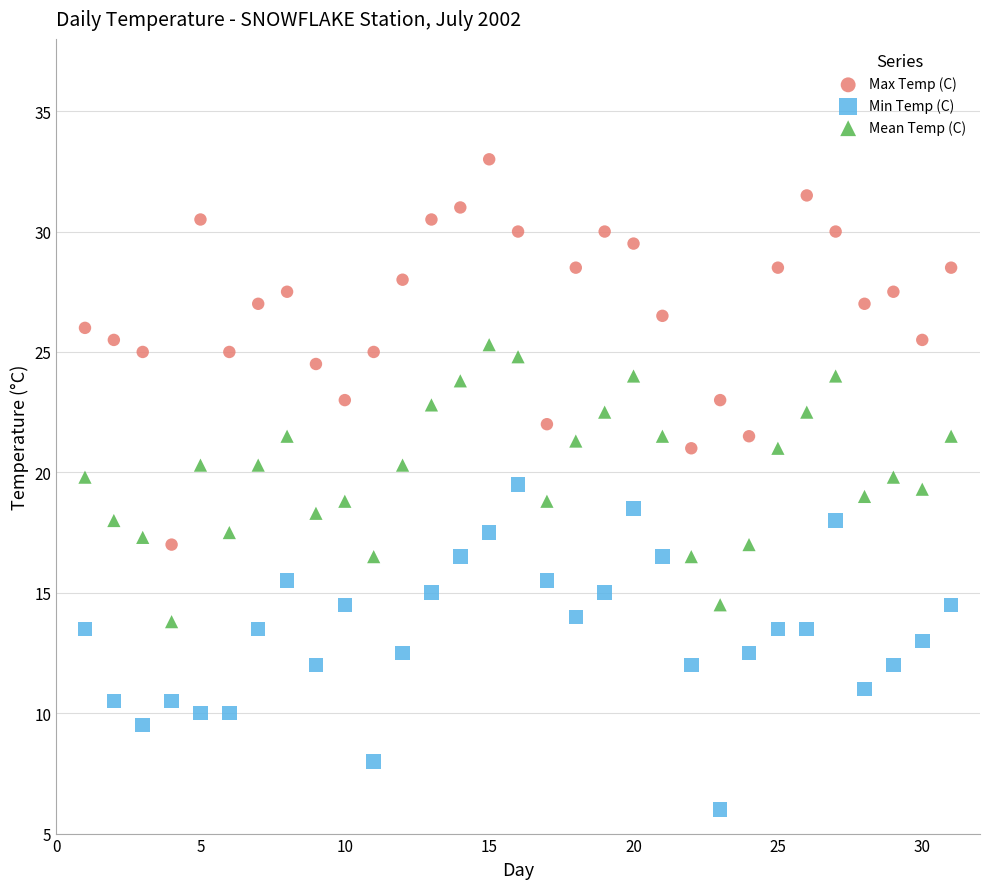

What is the X range (max minus min) for the scatter plot?

30.0